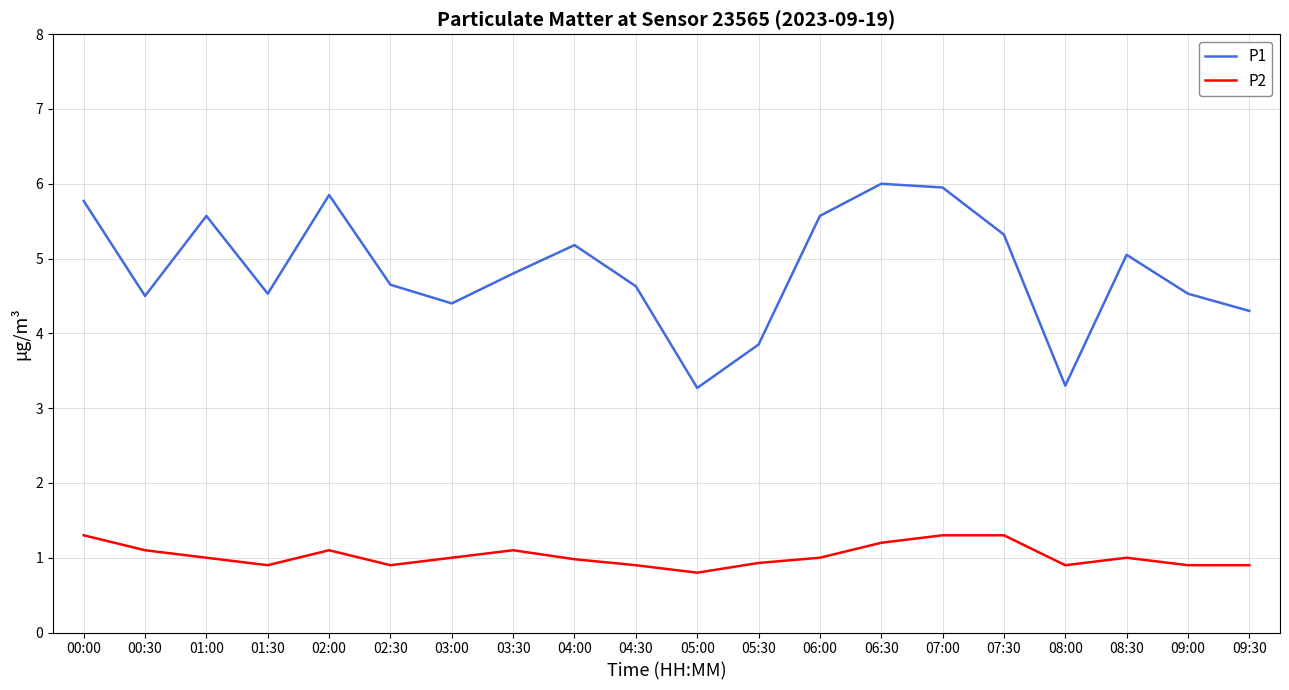

Which series has the largest total across all categories?

P1